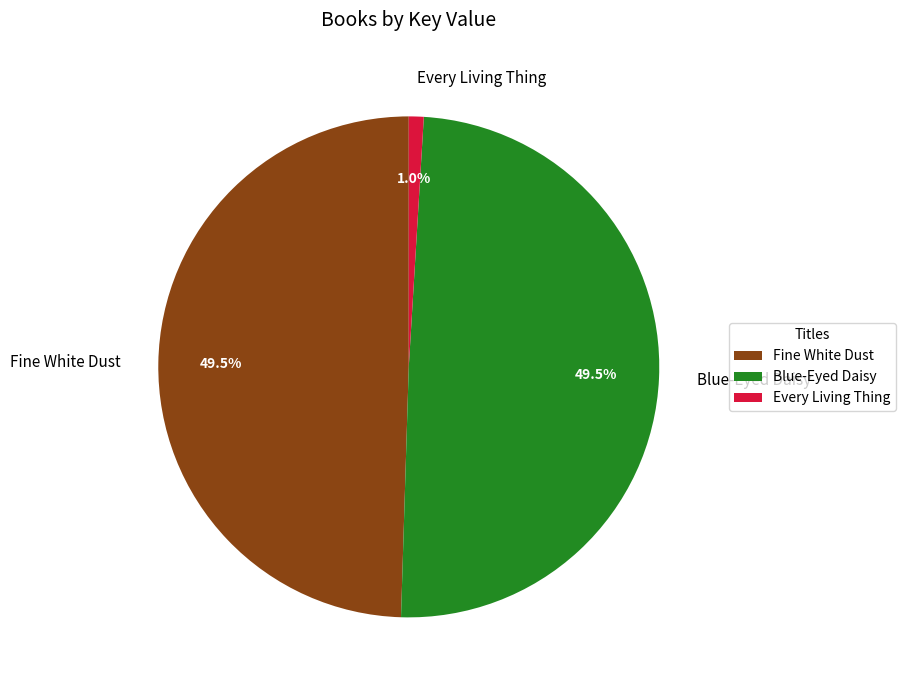

How many segments does this pie chart have?

3